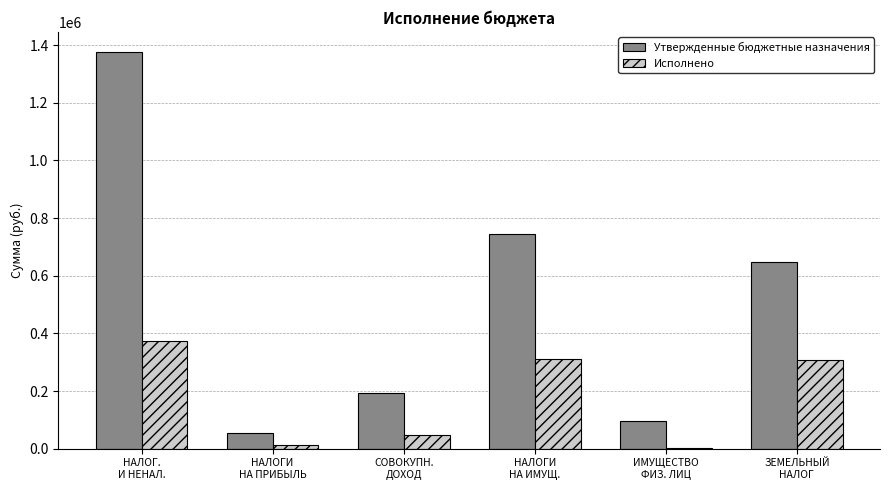

What is the average value of the Исполнено series?

176630.3